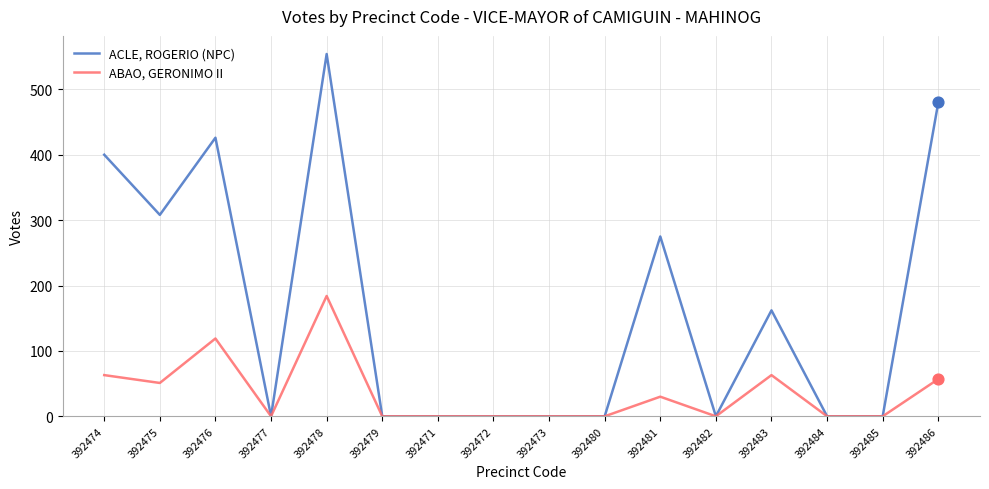

Is the value of ACLE, ROGERIO (NPC) at 392474 greater than the value of ABAO, GERONIMO II at 392476?

Yes